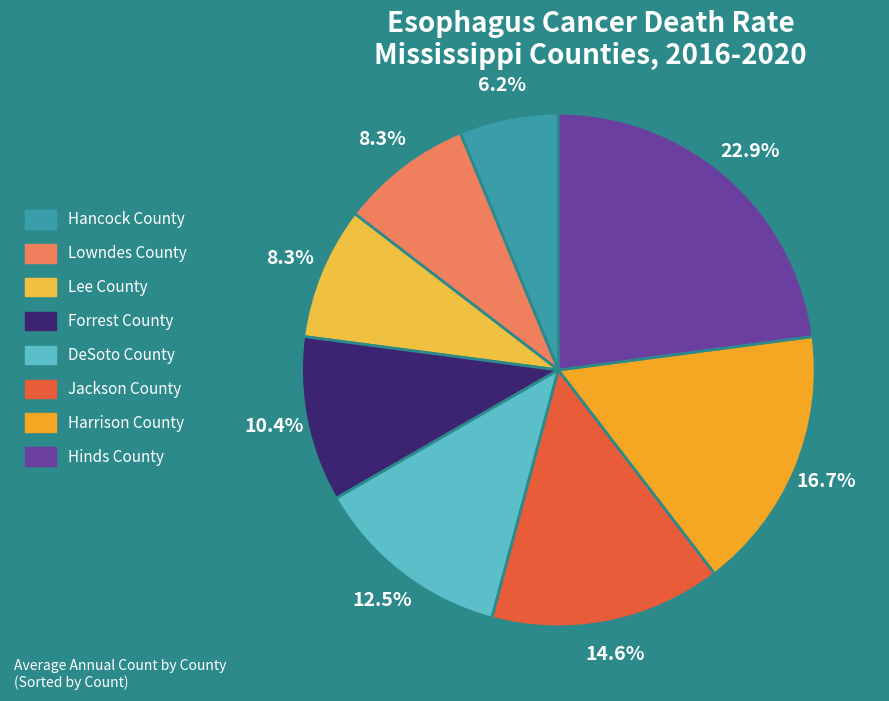

Is the sum of DeSoto County and Forrest County greater than half?

No